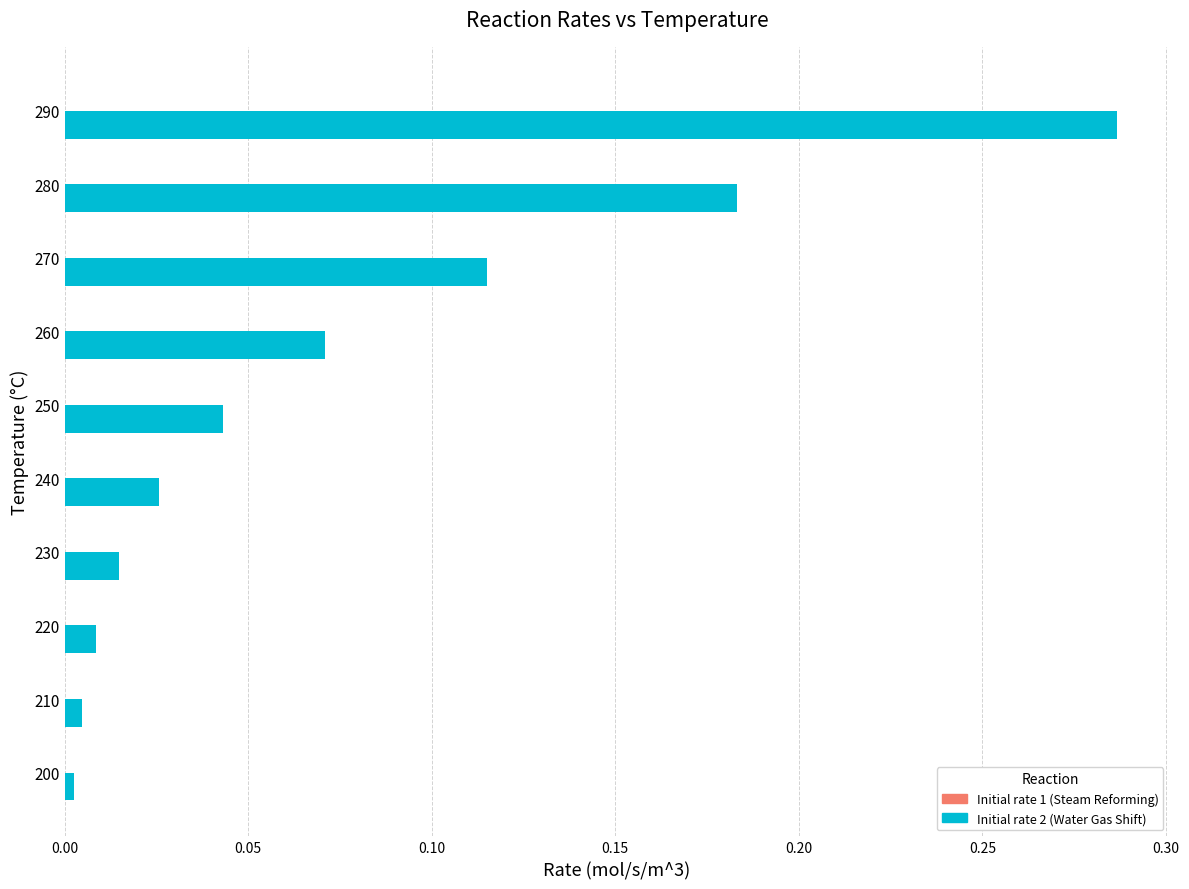

At which category is the sum across all series the highest?

290